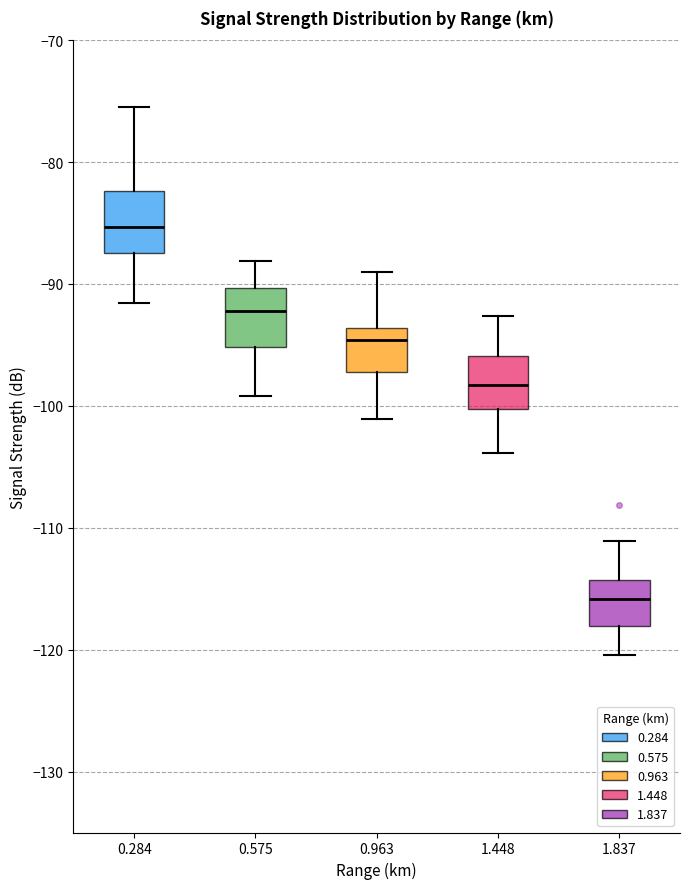

Where is the upper edge of the box at x = 0.963 on the y-axis? The values are not printed on the chart, so give them approximately, as read against the axis.

-94